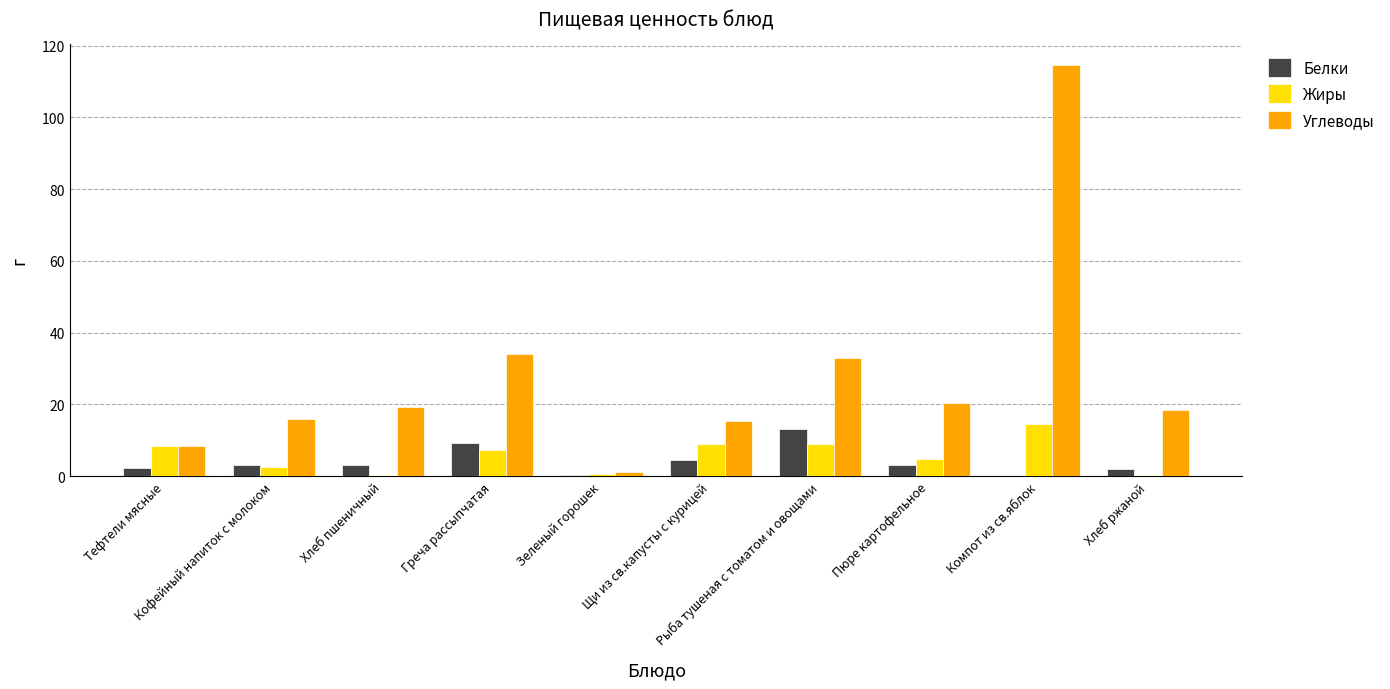

What is the greatest value displayed?

114.6